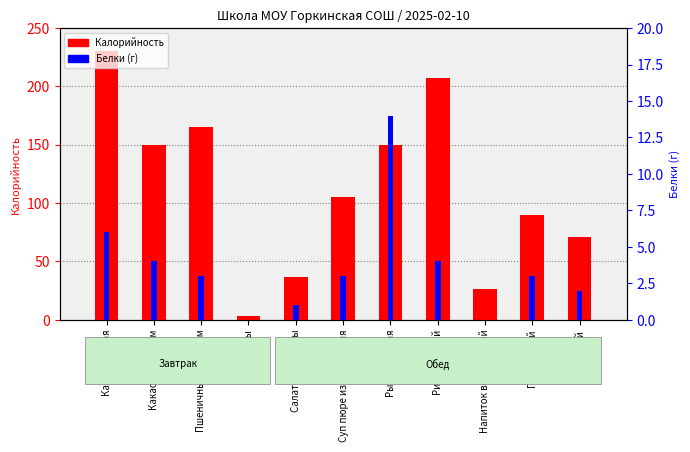

How many bars are there in each group?

2